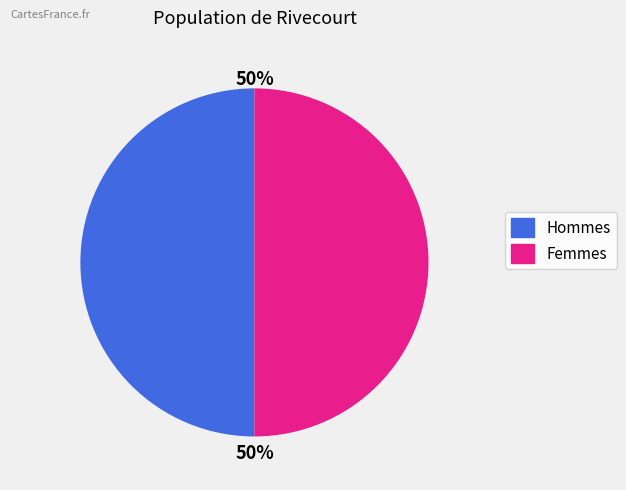

To the nearest percent, what is the average slice percentage?

50%